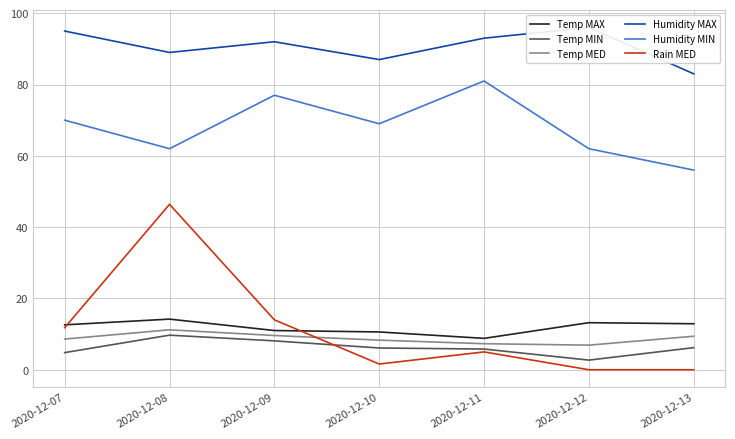

What is the difference between the Humidity MIN values at 2020-12-11 and 2020-12-12?

19.0